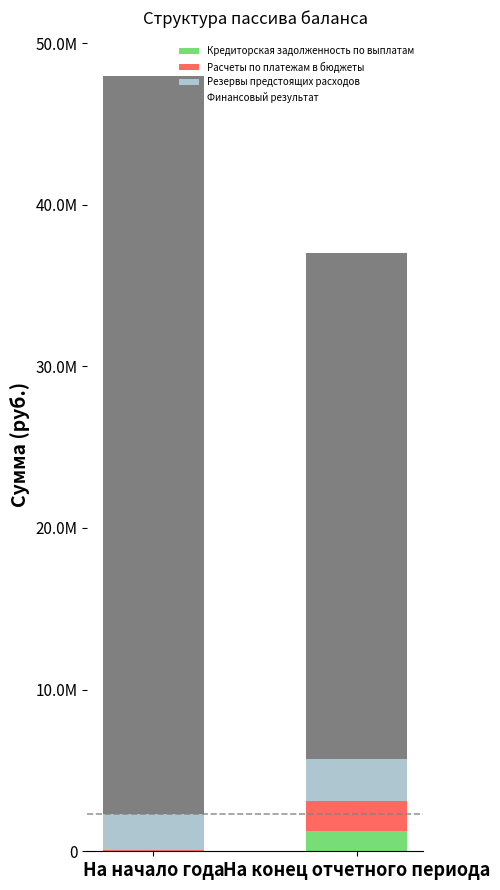

What are all the series names shown in the legend?

Кредиторская задолженность по выплатам, Расчеты по платежам в бюджеты, Резервы предстоящих расходов, Финансовый результат